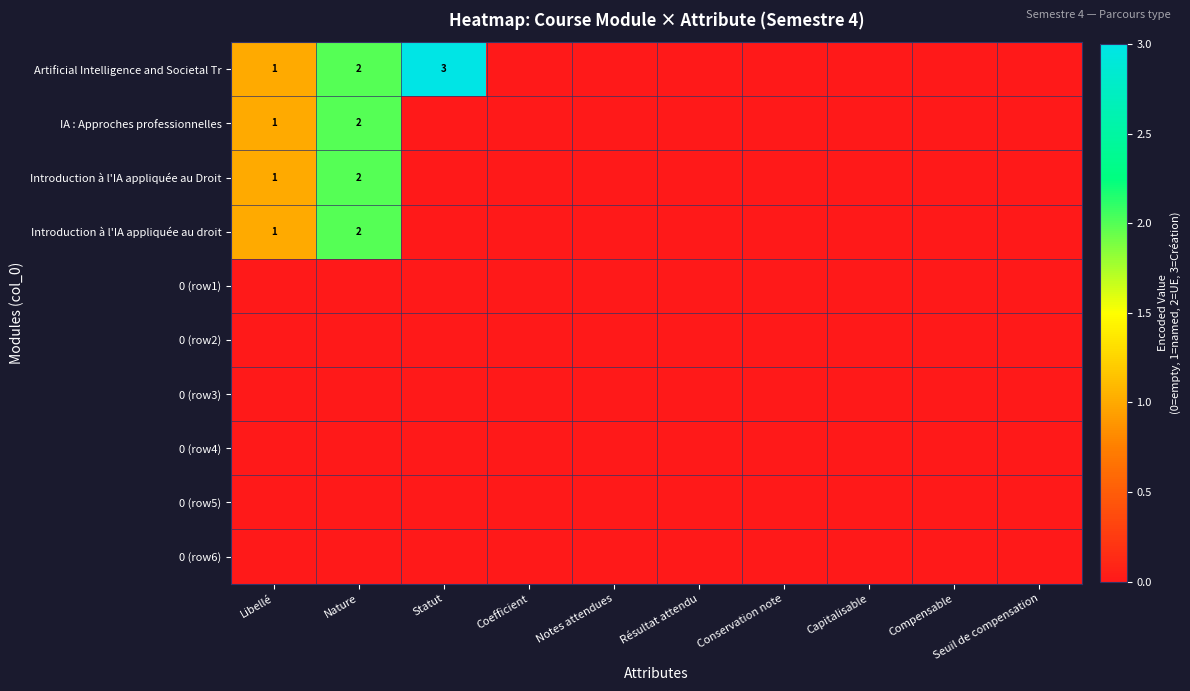

True or false: Artificial Intelligence and Societal Tr has a value of 1 at Libellé.

True